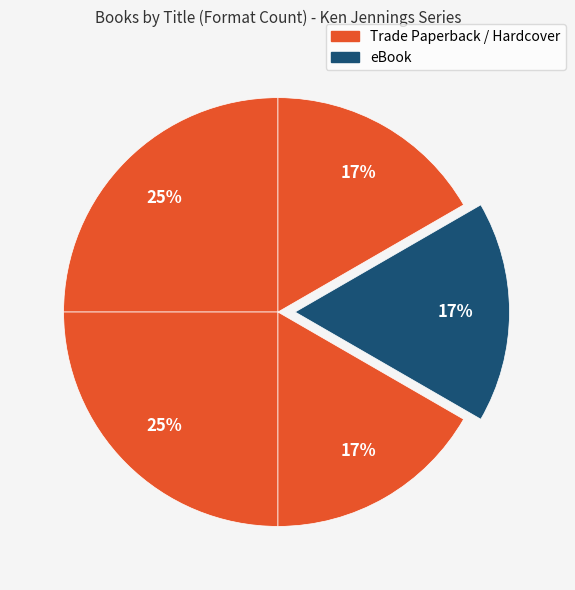

How many slices are in this pie chart?

5